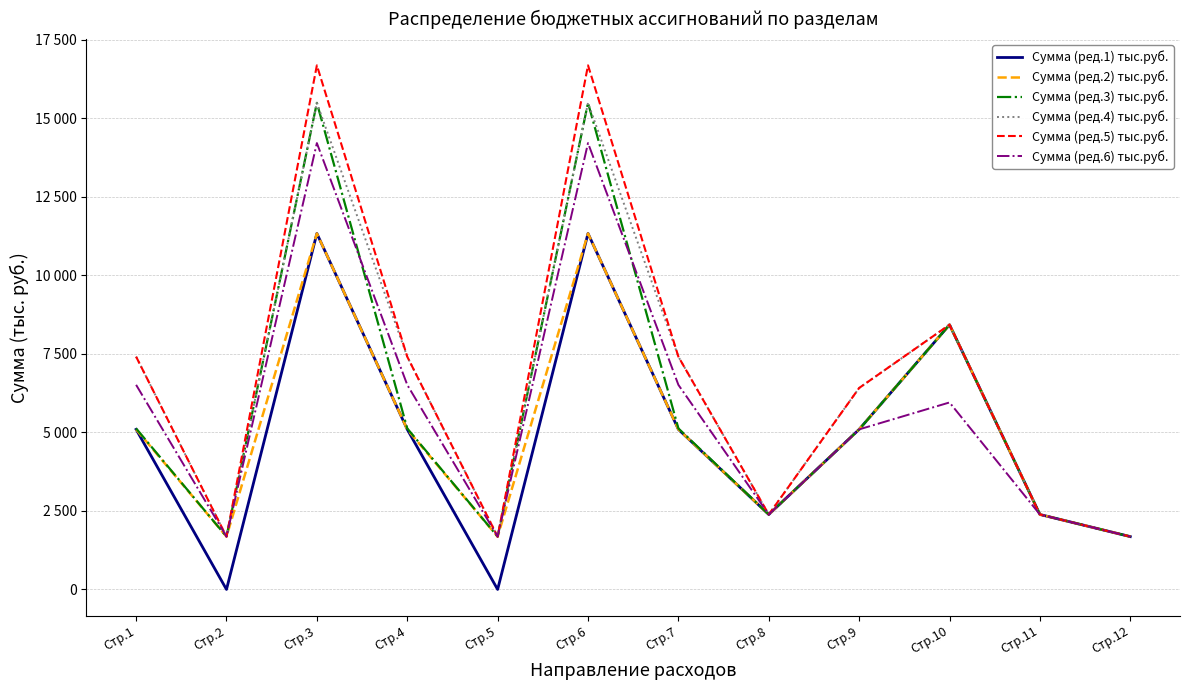

True or false: Сумма (ред.1) тыс.руб. and Сумма (ред.2) тыс.руб. cross at least once.

False